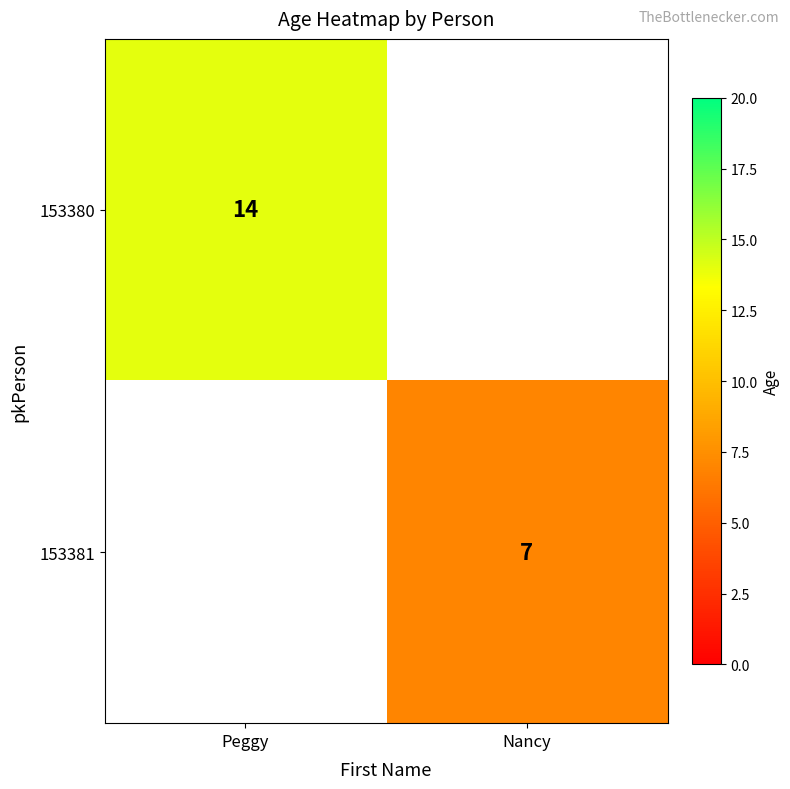

Is it true that 153380 equals 14 at Peggy?

True